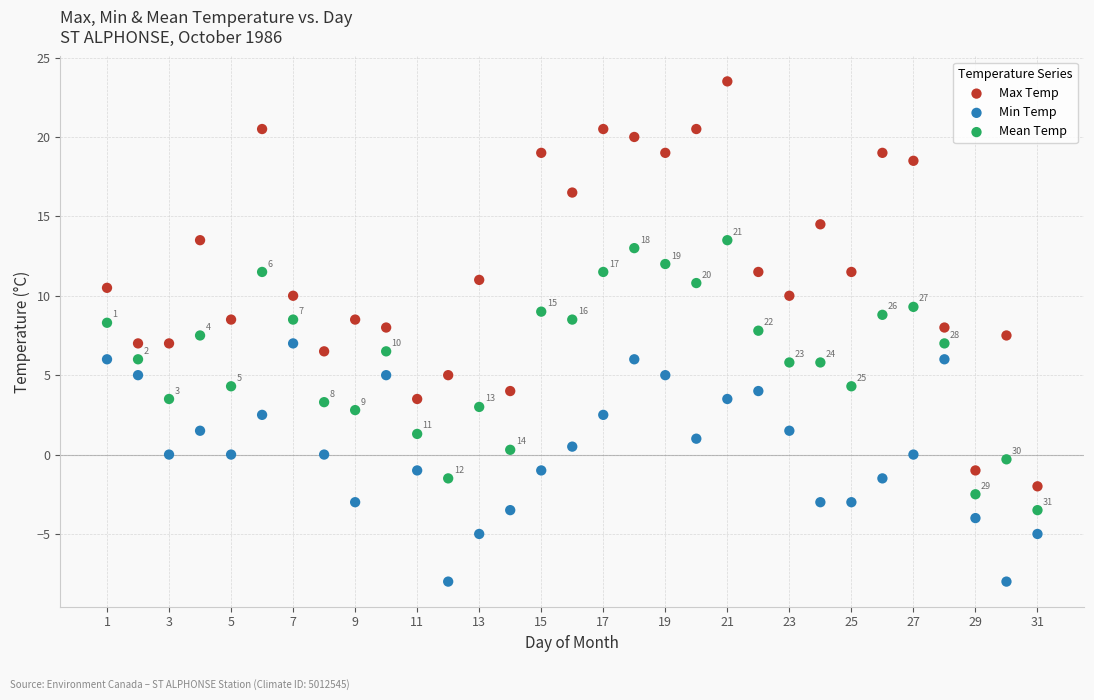

Across all data points, what is the range of Y values (max minus min)?

31.5